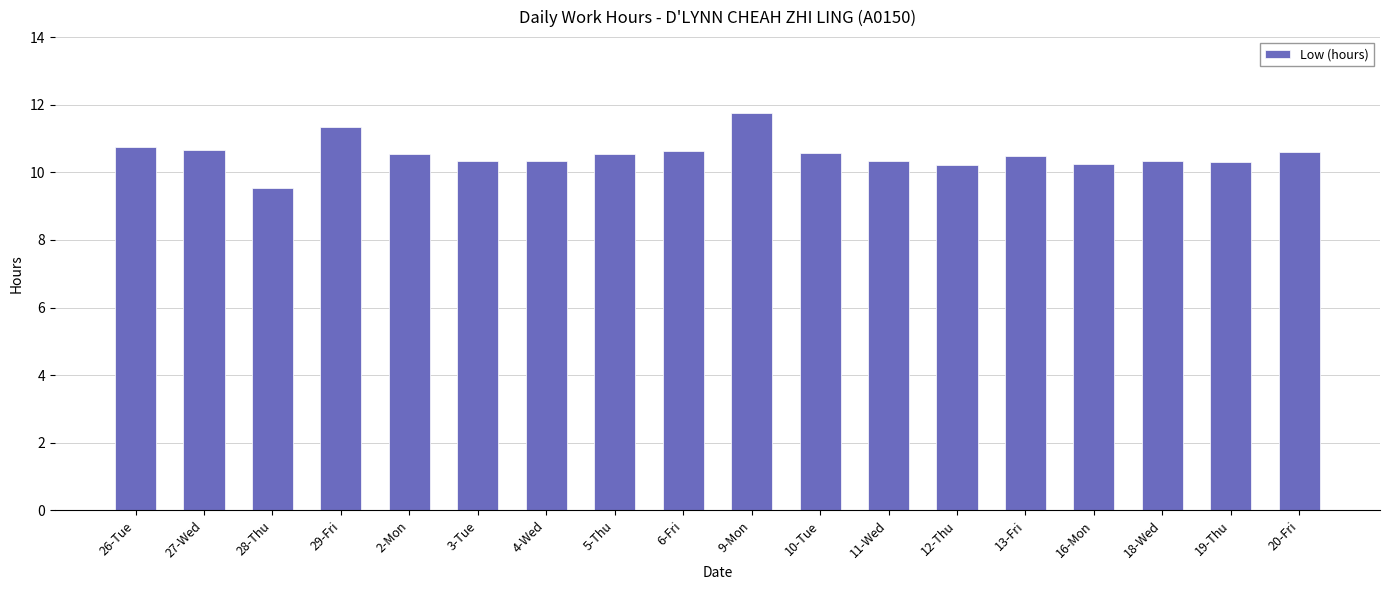

What is the ratio of the value at 5-Thu to the value at 26-Tue?

1.0